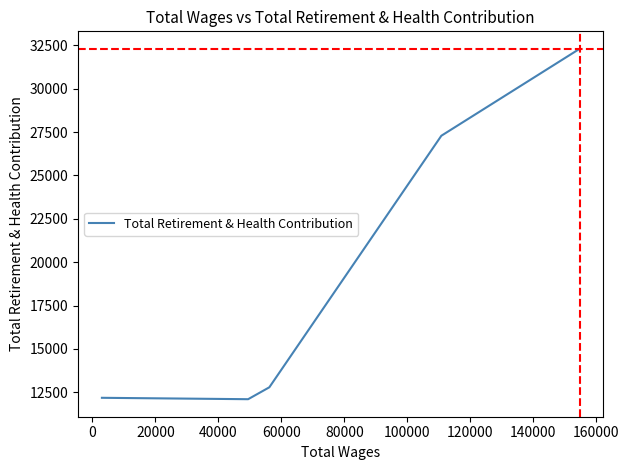

How many distinct data groups are displayed?

1